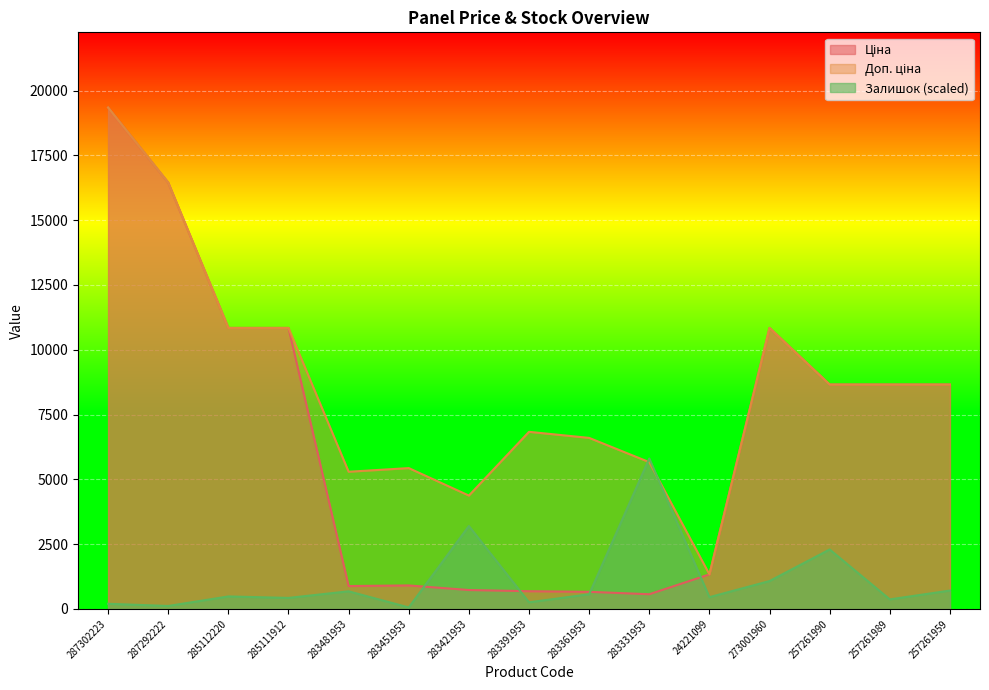

Is it true that Ціна equals 14104.4 at 273001960?

False